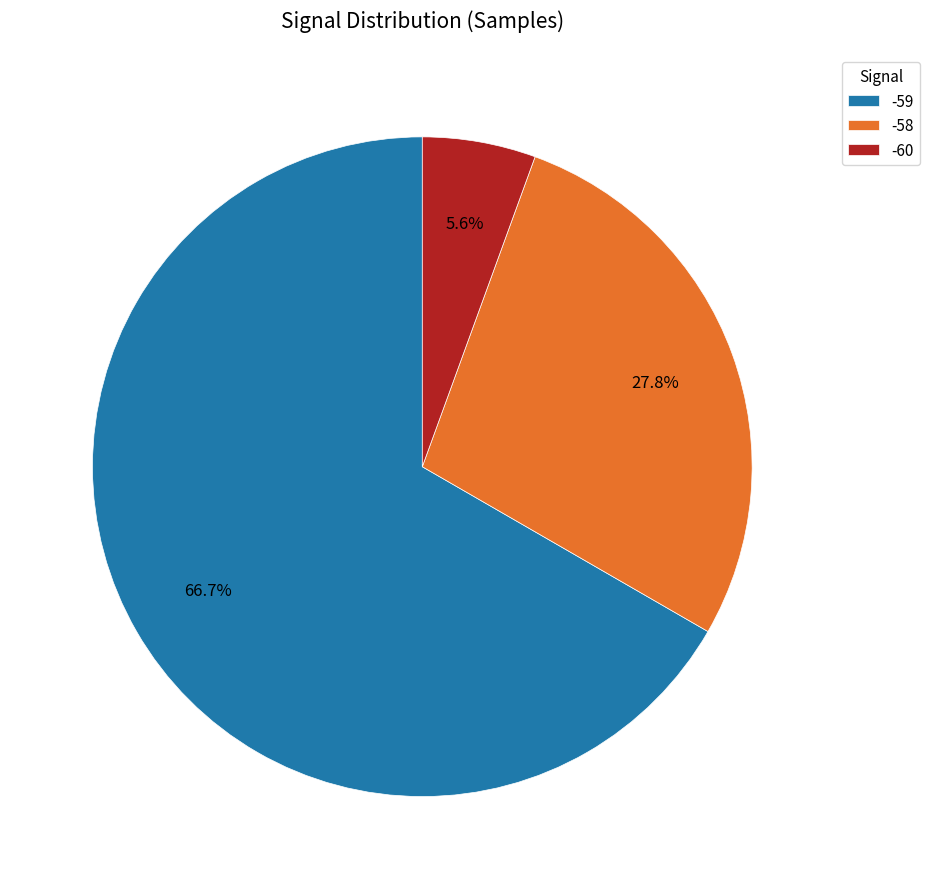

To the nearest percent, what is the average slice percentage?

33%